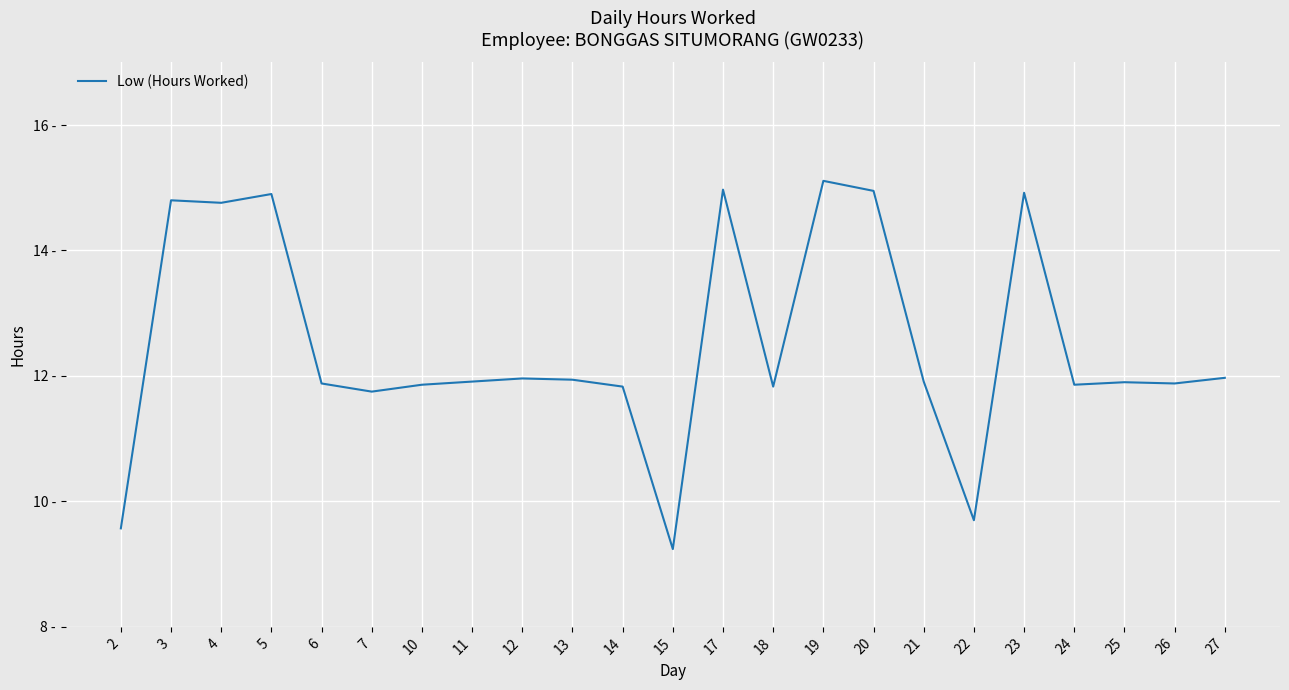

Does the chart display data point markers on the line(s)?

No